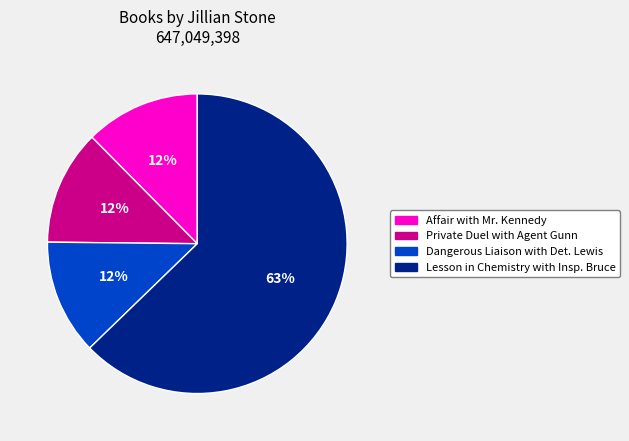

Does any single category account for the majority?

Yes